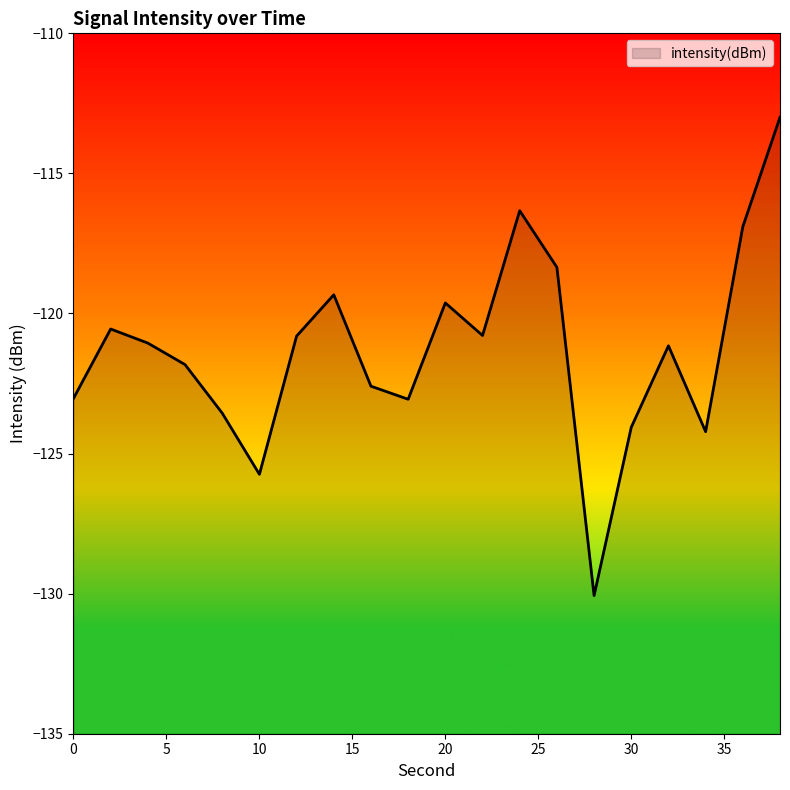

What is the sum of the values at 2 and 34?

-244.8